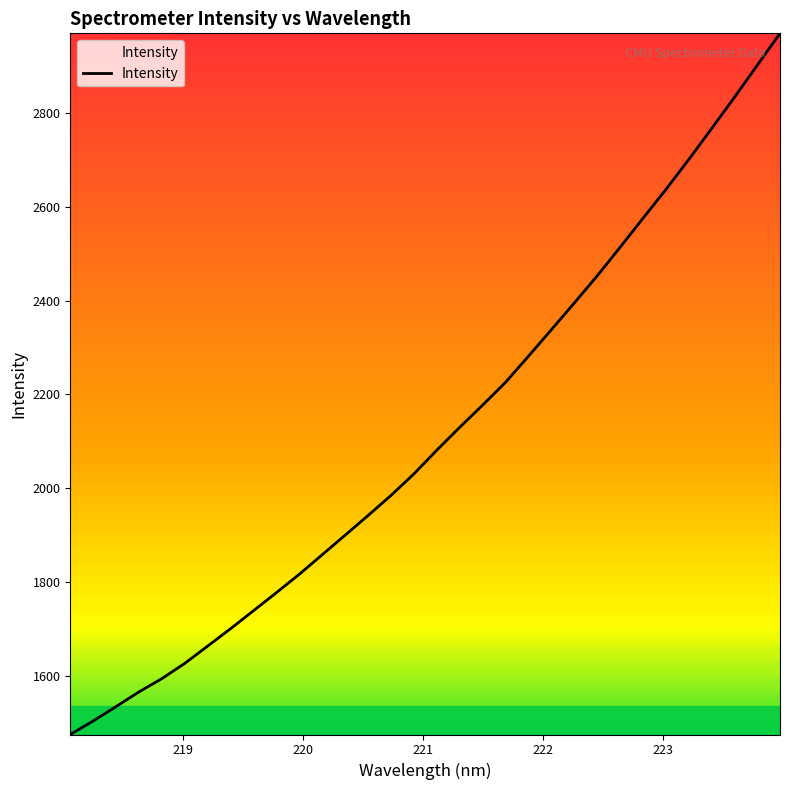

What is the difference between the maximum and minimum values?

1495.3